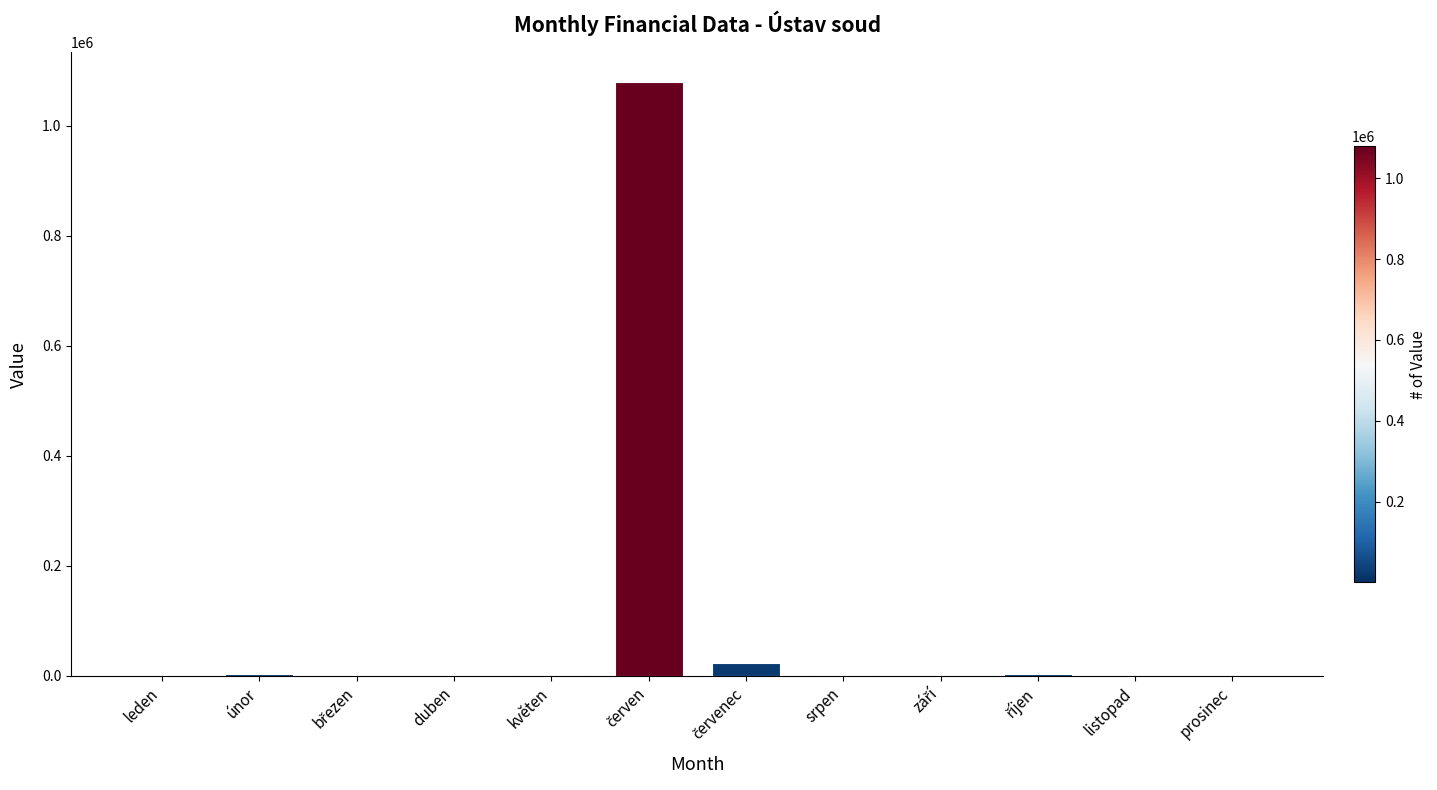

What is the maximum value shown in the chart?

1079736.0